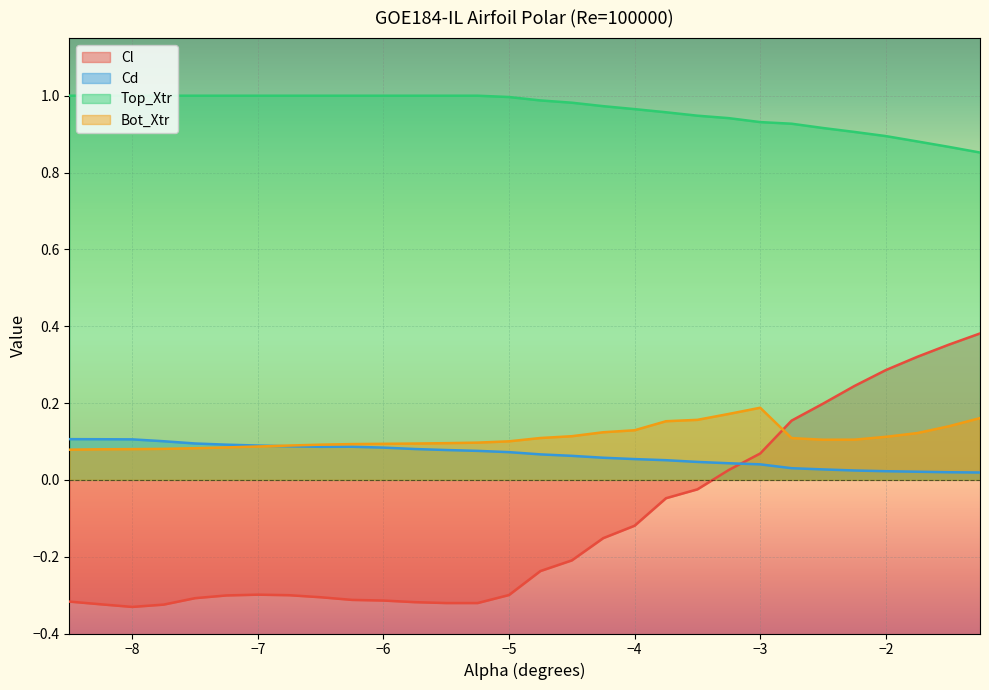

Which series has the largest range (max minus min)?

Cl